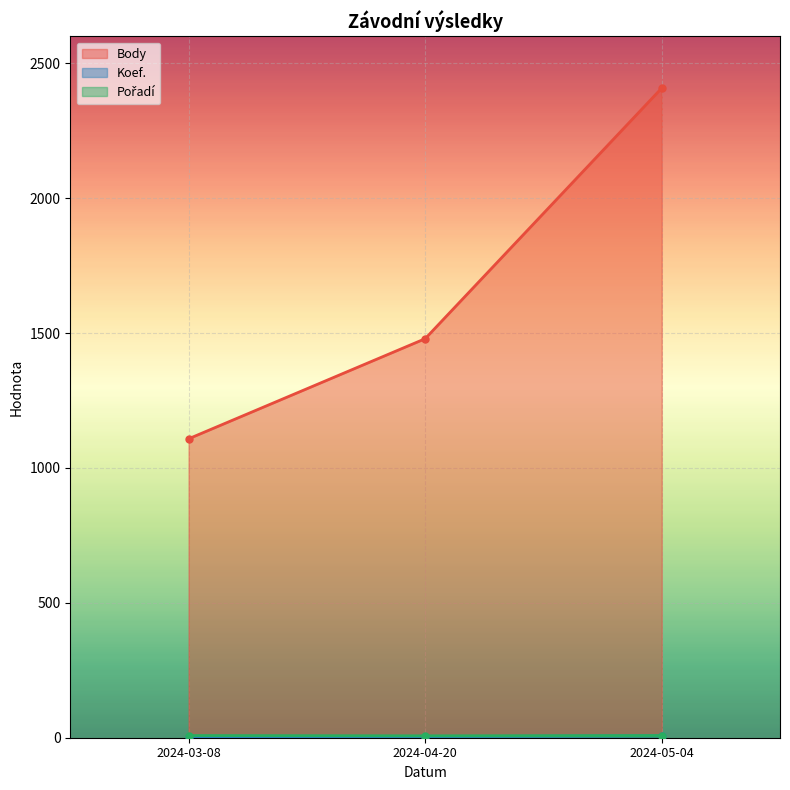

The Body series shows 2408 at 2024-05-04. True or false?

True